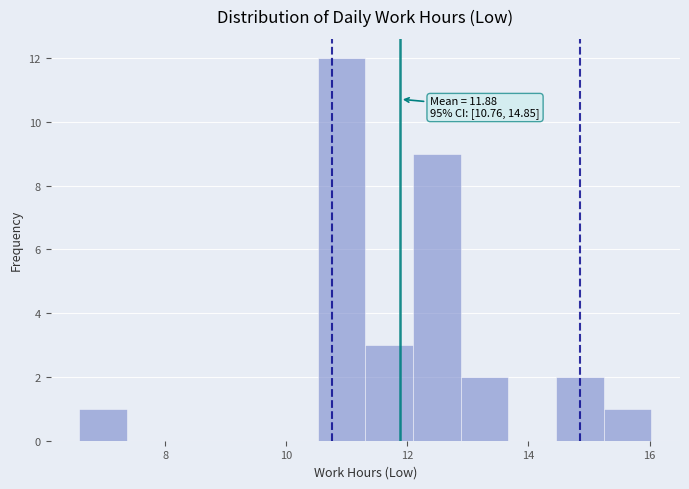

Read against the x-axis, roughly where is the centre of the tallest bar?

11.0